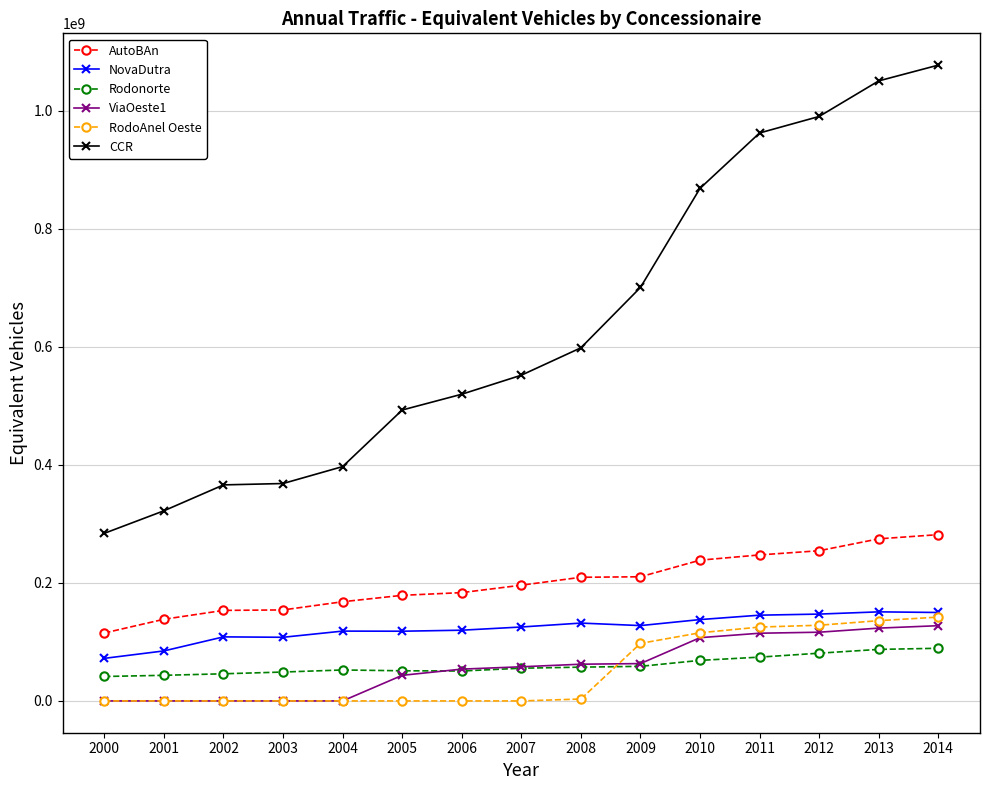

At how many categories does at least one series exceed 685090187?

6